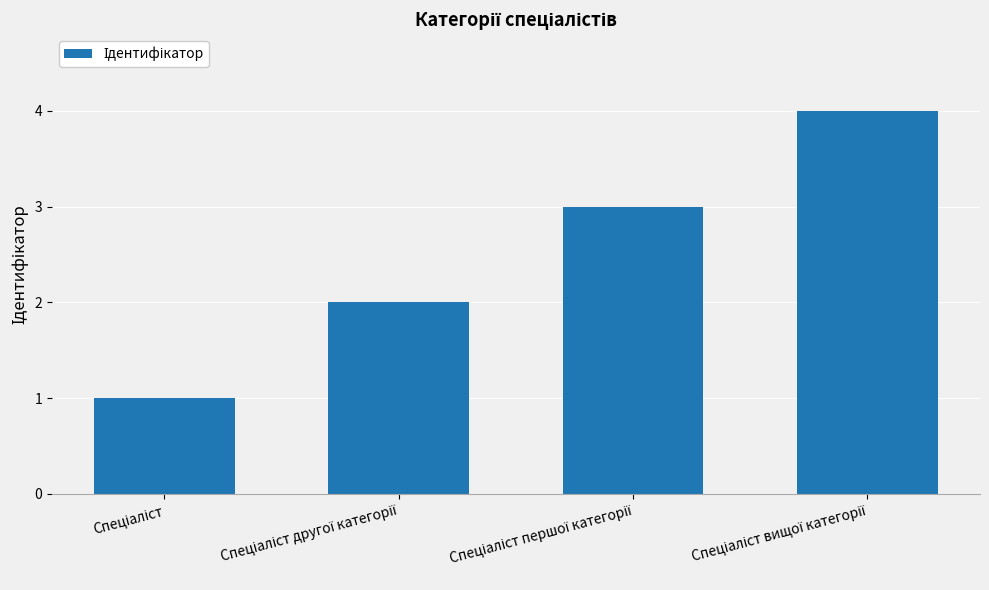

How many series are shown in this chart?

1